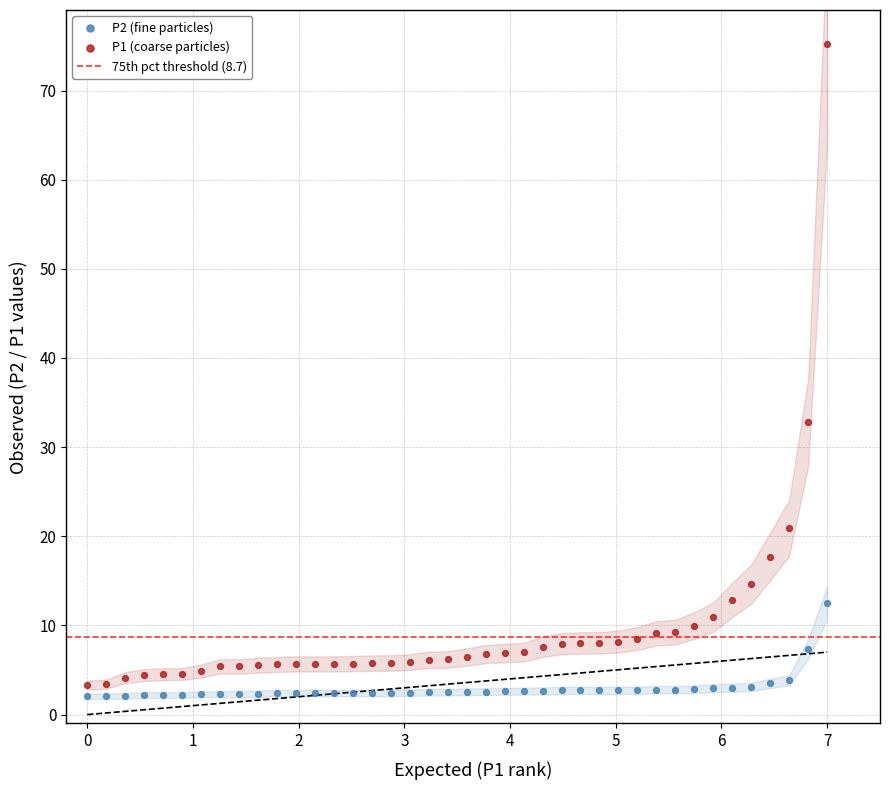

Across all series, what Y value is closest to 38?

32.8